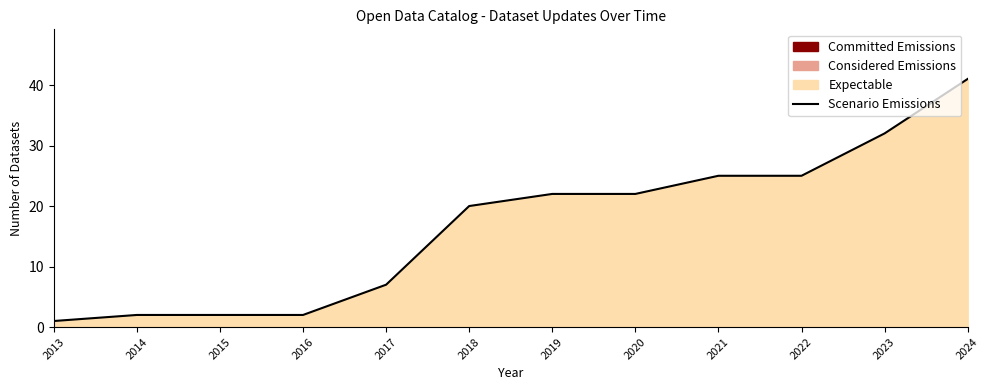

The chart shows a value of 3 at 2014. True or false?

False